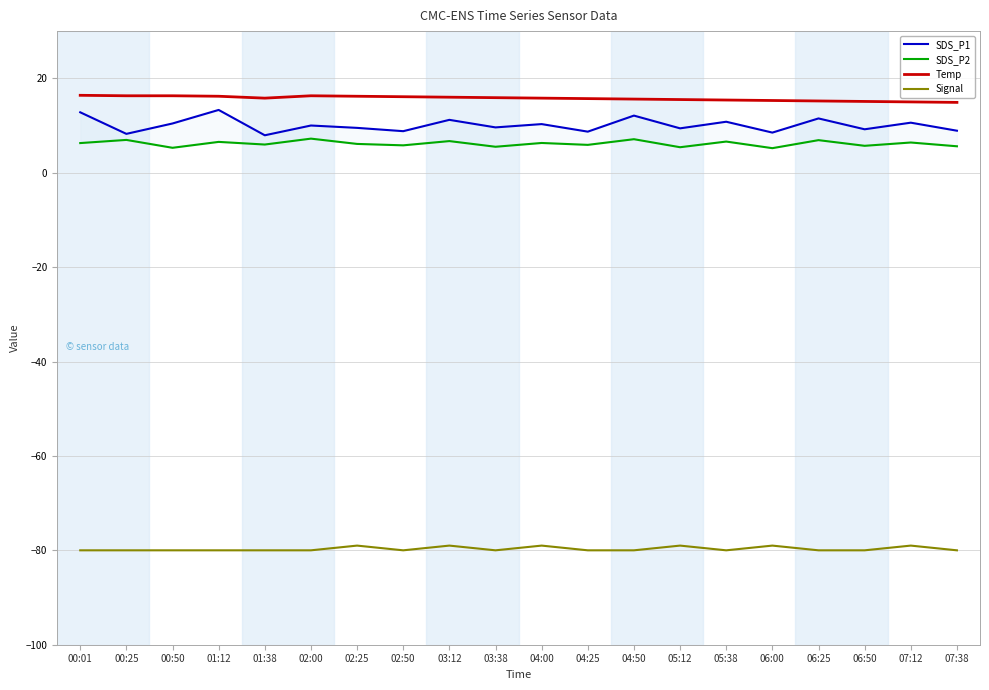

List the labels in order of SDS_P1 value, smallest first.

01:38, 00:25, 06:00, 04:25, 02:50, 07:38, 06:50, 05:12, 02:25, 03:38, 02:00, 04:00, 00:50, 07:12, 05:38, 03:12, 06:25, 04:50, 00:01, 01:12